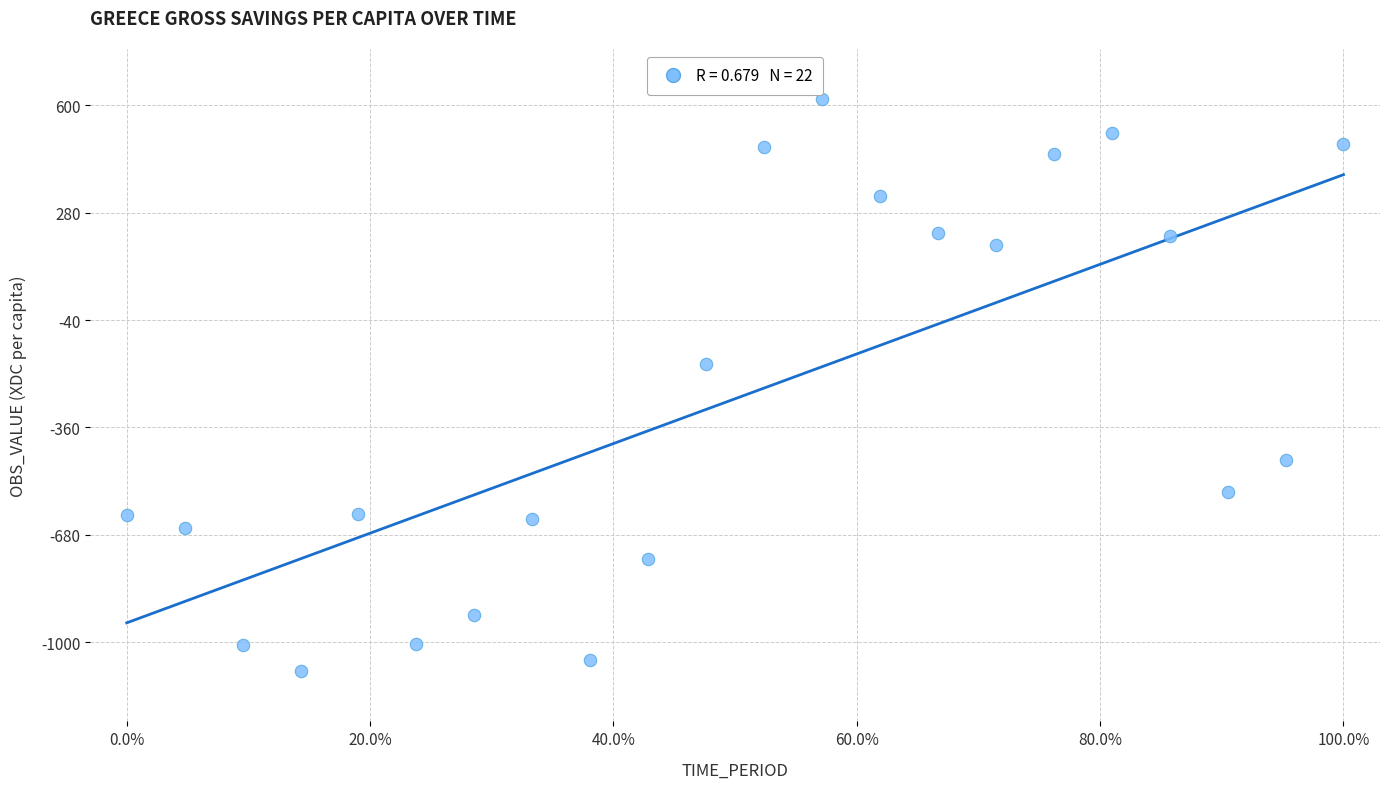

What is the range of Y values (max minus min)?

1703.7